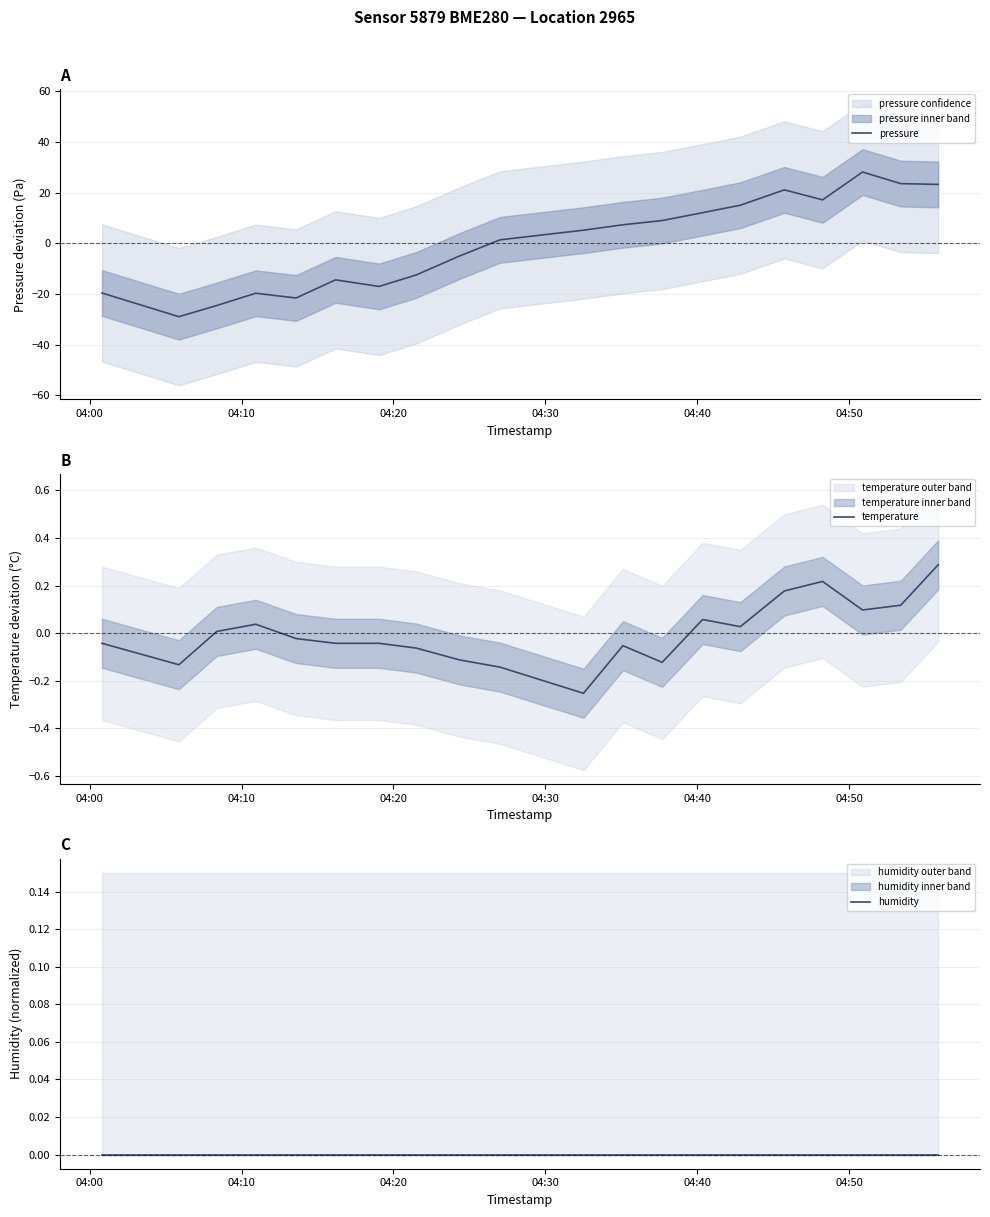

What is the maximum value for pressure?

28.1